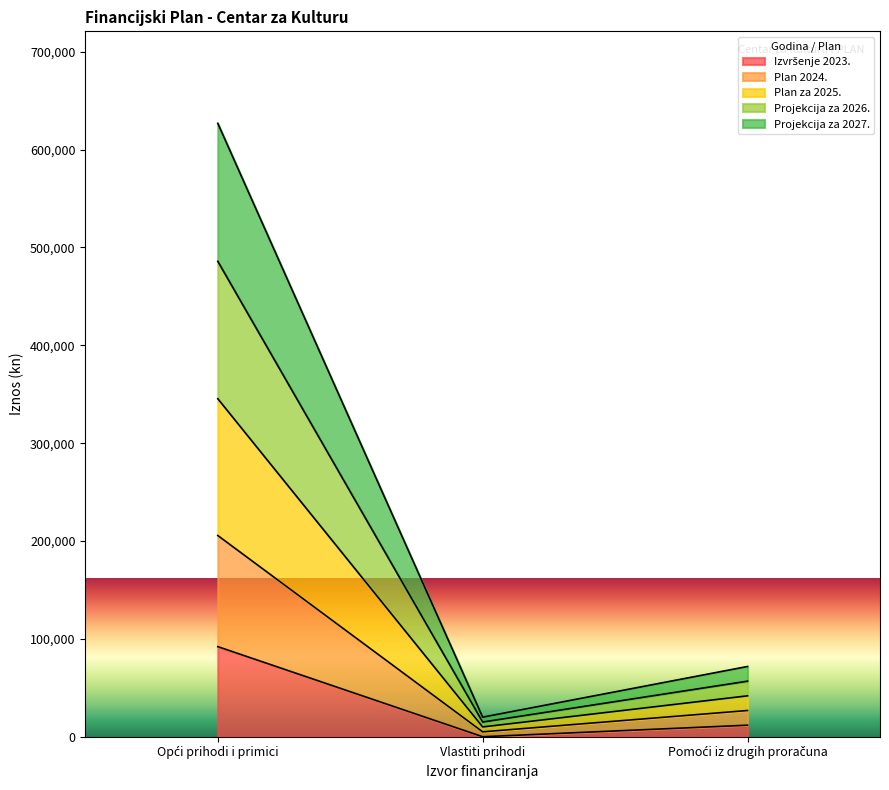

At which label is Izvršenje 2023. closest to 46027?

Pomoći iz drugih proračuna